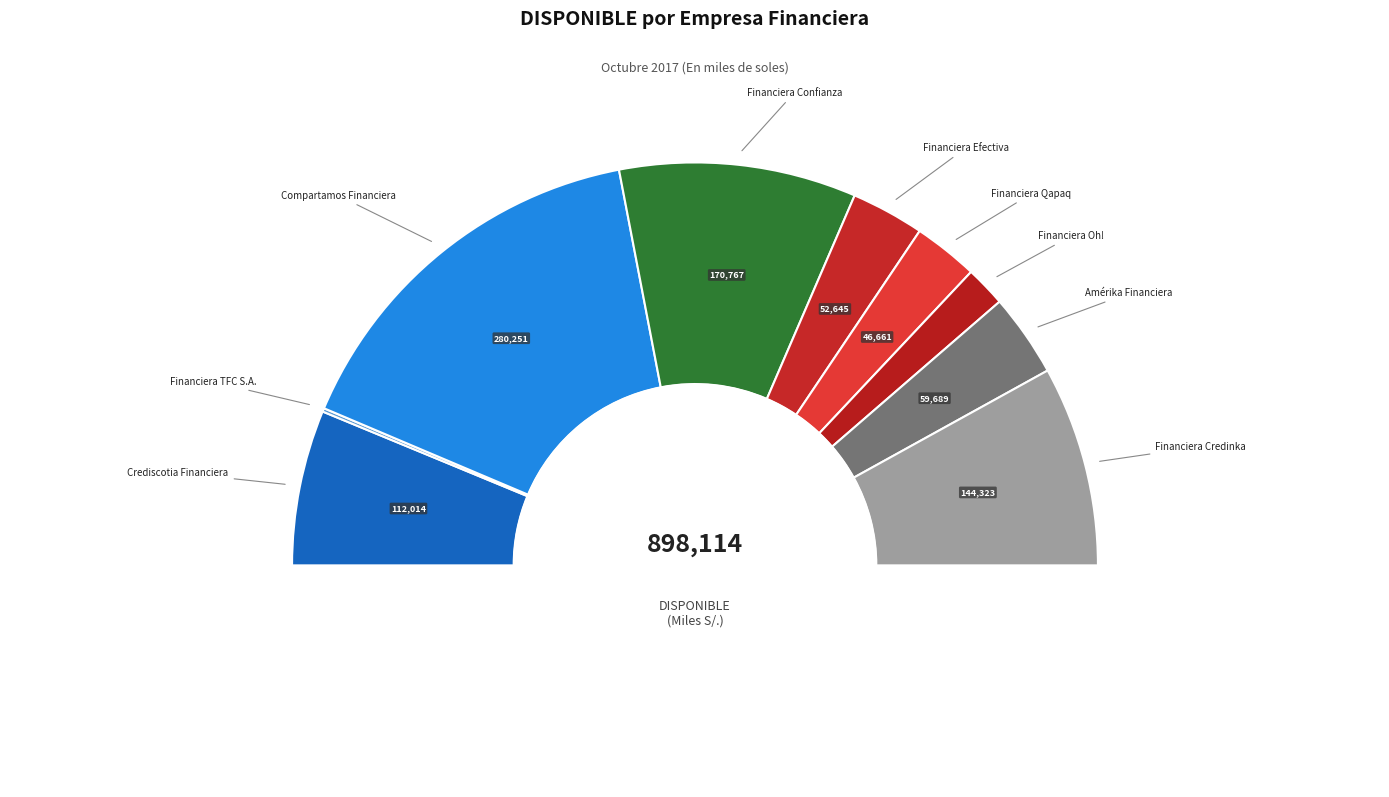

To the nearest percent, what portion does Financiera Confianza represent?

19%